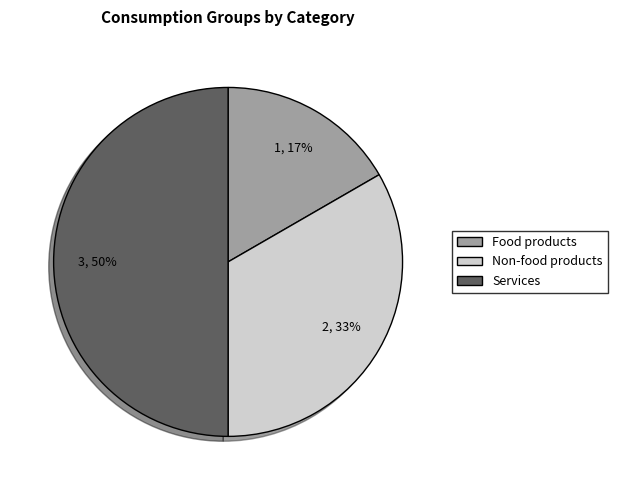

Is the sum of Food products and Services greater than half?

Yes